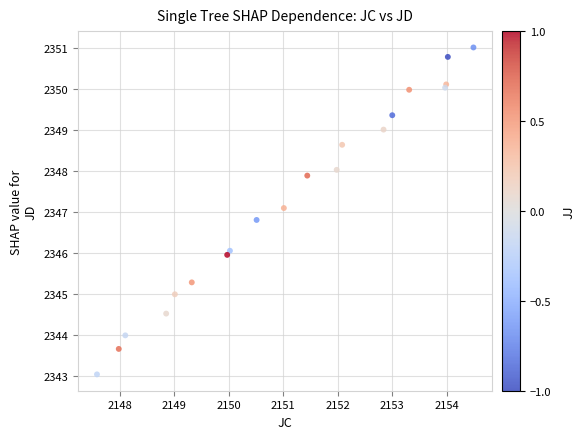

What Y value in the scatter plot is closest to 2347?

2347.1